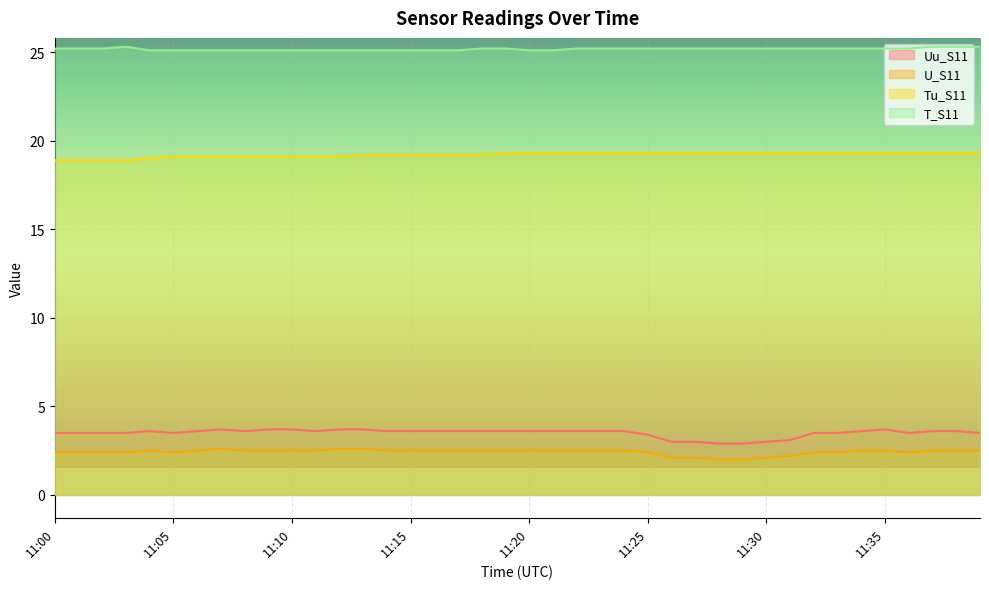

The value of T_S11 at 11:30 is 9.7. True or false?

False